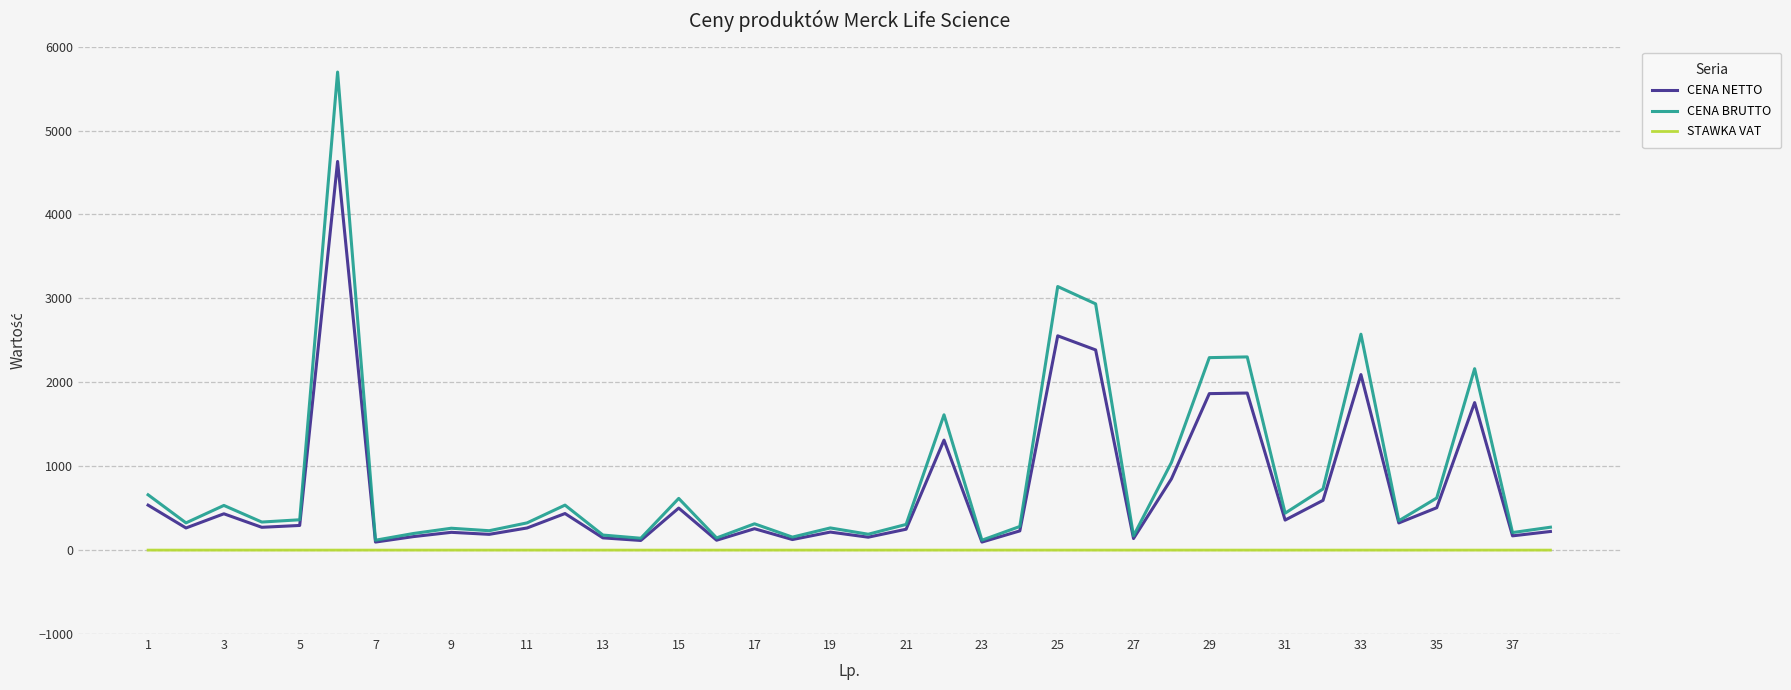

Which series has the widest spread of values?

CENA BRUTTO